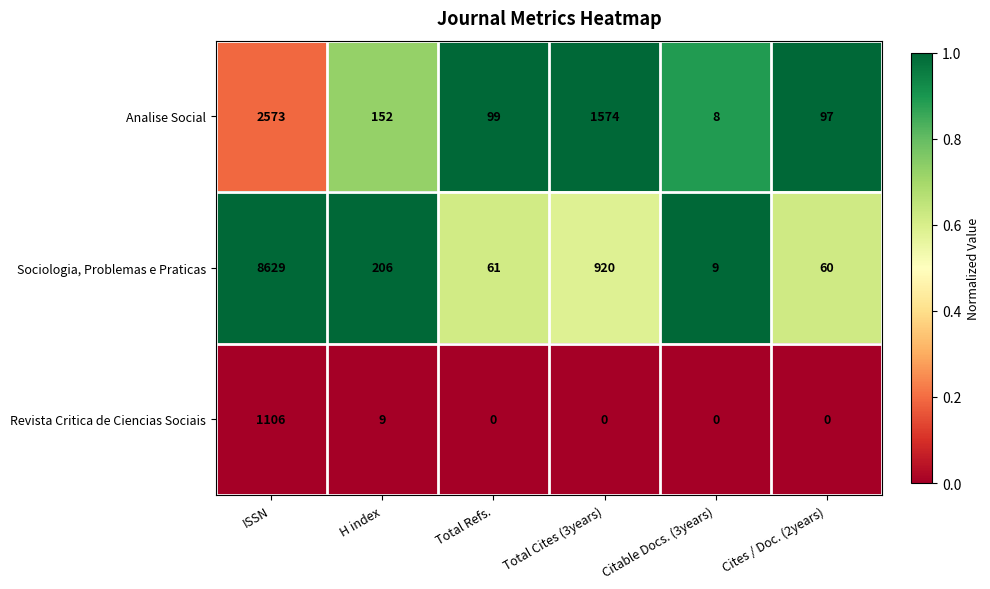

Where is Analise Social nearest to the value 1290?

Total Cites (3years)